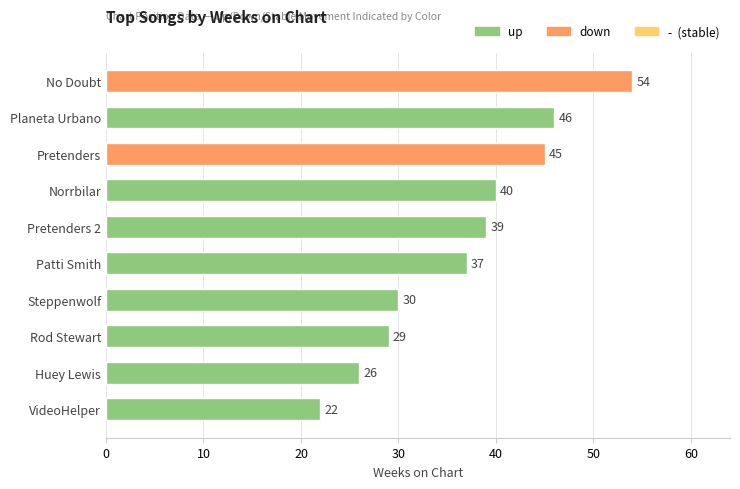

List the labels in order of value, smallest first.

VideoHelper, Huey Lewis, Rod Stewart, Steppenwolf, Patti Smith, Pretenders 2, Norrbilar, Pretenders, Planeta Urbano, No Doubt